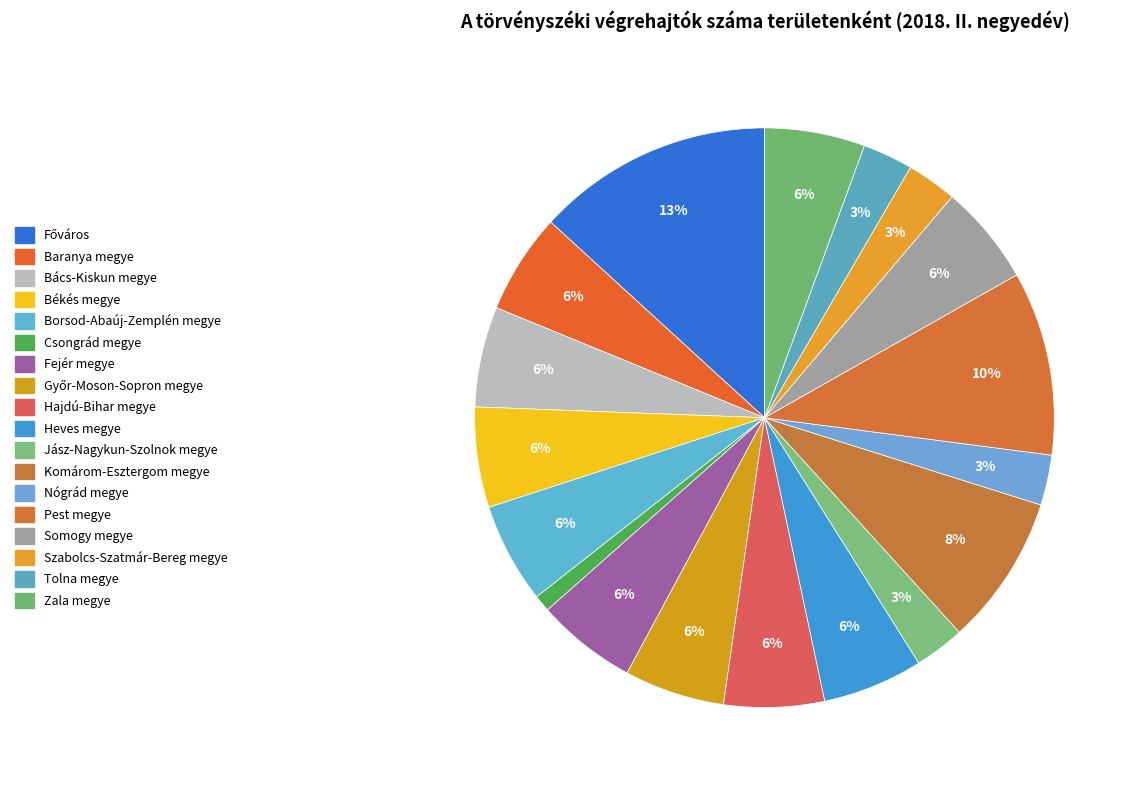

Is it true that Somogy megye is 6% of the pie?

True